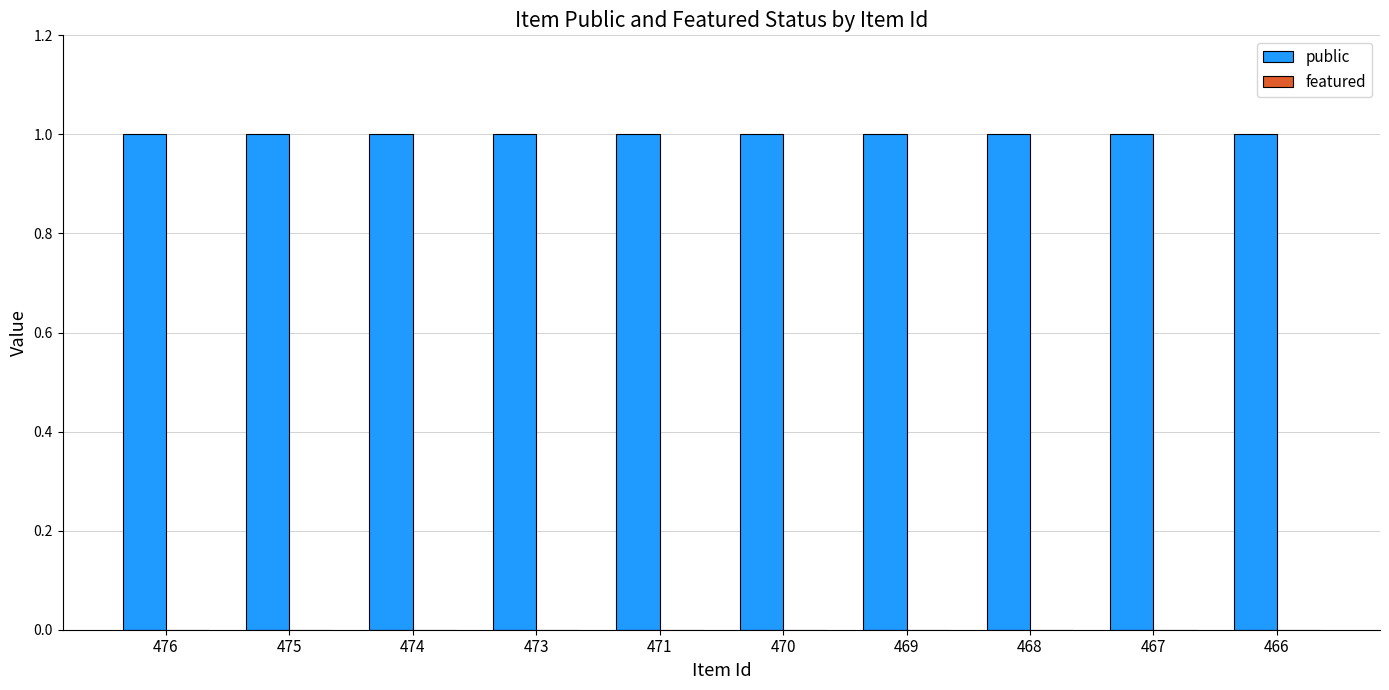

What is the total value across all series at 466?

1